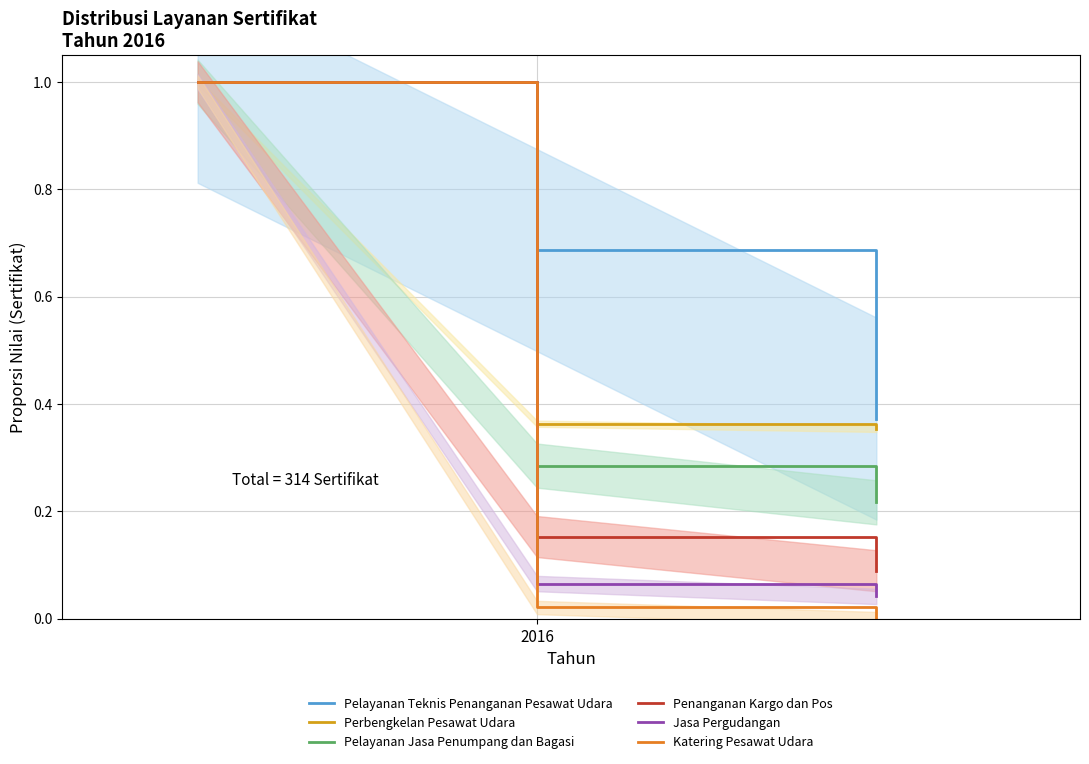

The Katering Pesawat Udara series shows 0.4 at 2016. True or false?

False